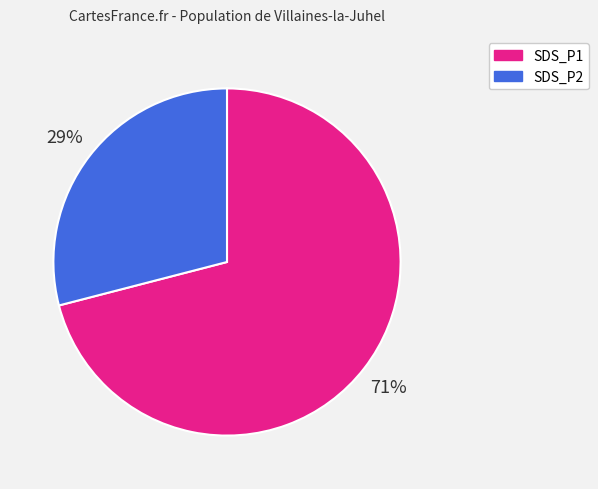

Is there any slice that represents more than half of the pie?

Yes